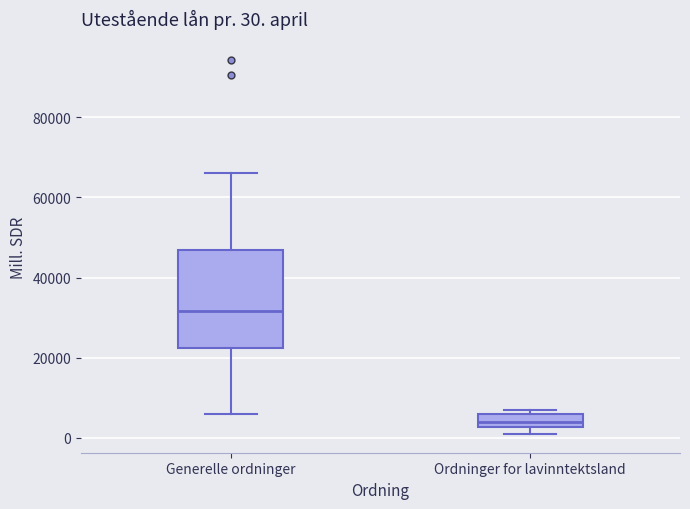

Which box's median line is the highest?

Generelle ordninger